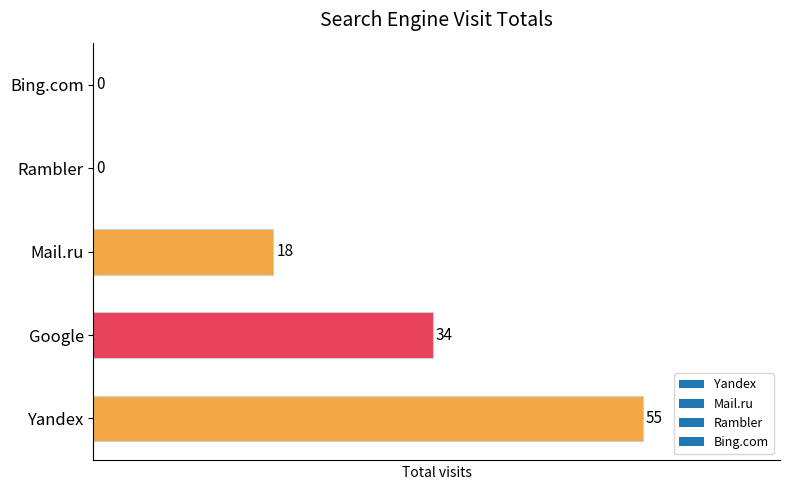

Which category has the highest value across all series?

Yandex